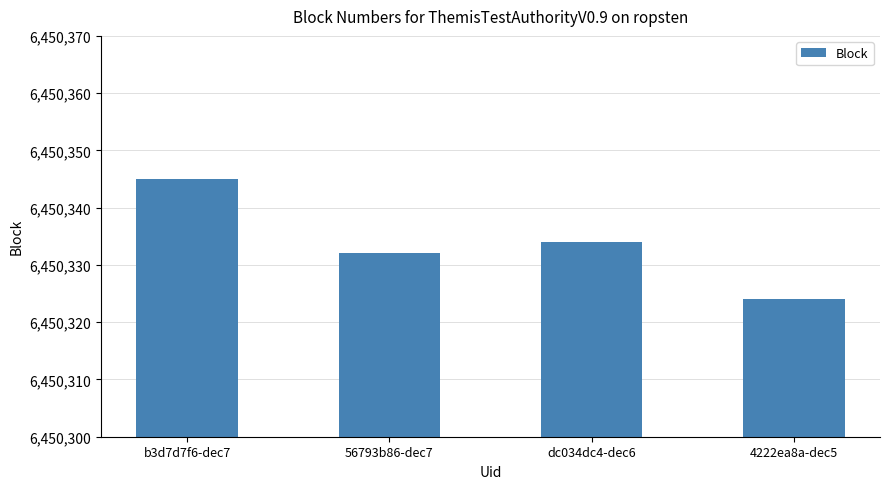

Read the value at b3d7d7f6-dec7.

6450345